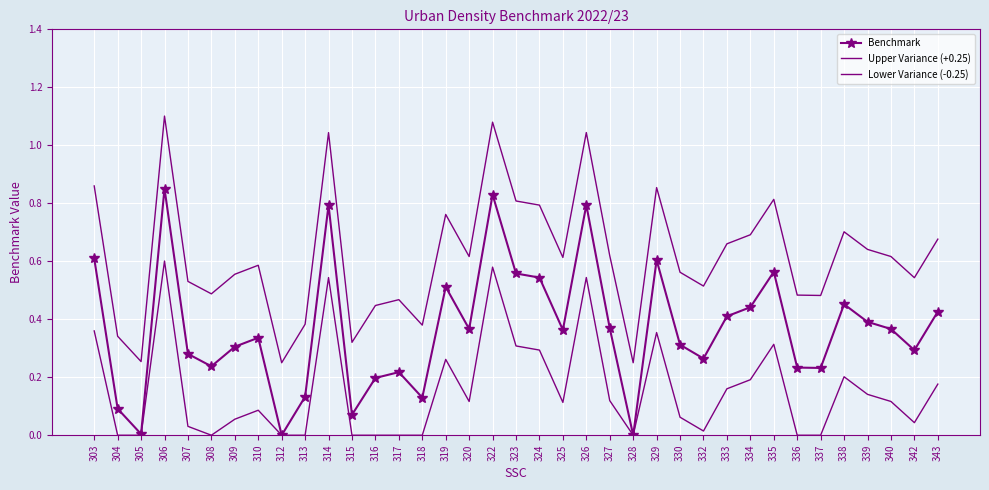

What is the approximate value of Benchmark at 324?

0.5